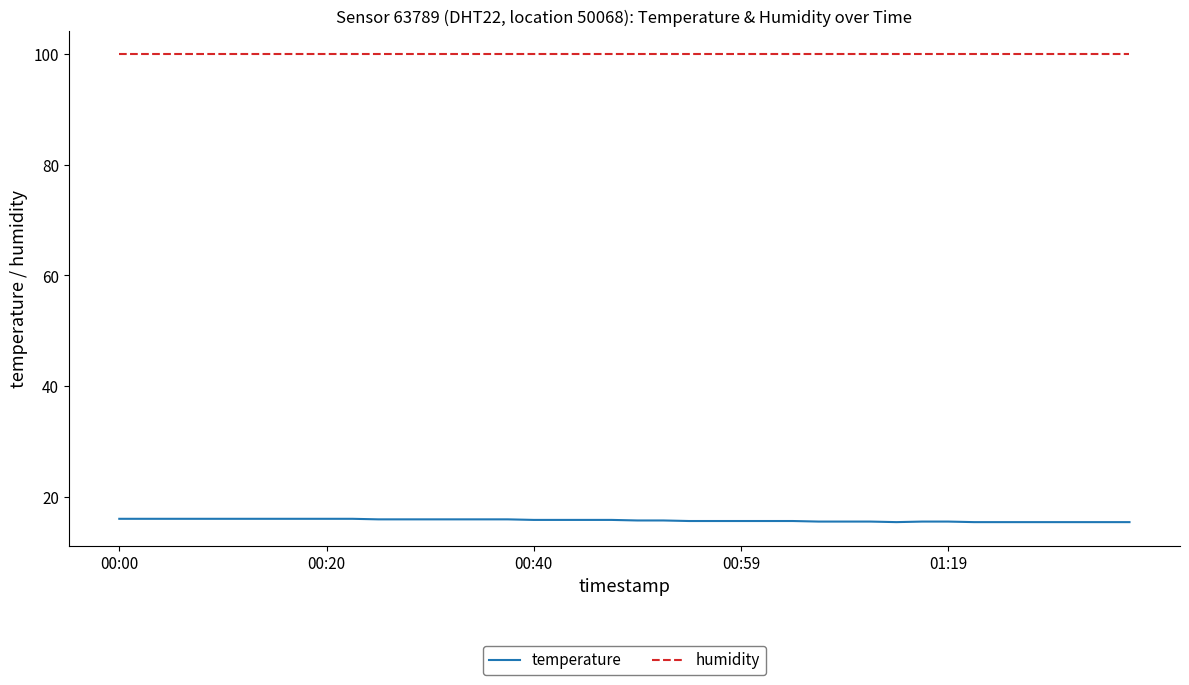

Which series has the largest total across all categories?

humidity